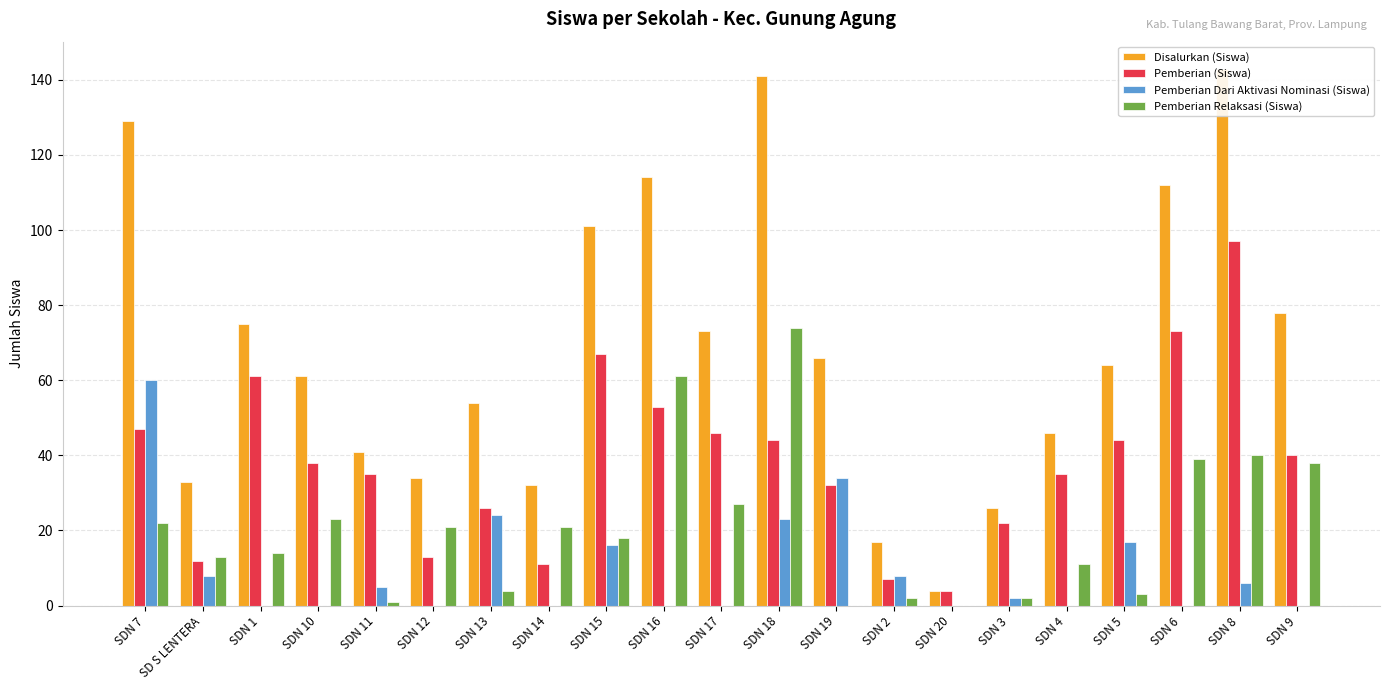

At SDN 1, list the series in order from smallest to largest.

Pemberian Dari Aktivasi Nominasi (Siswa), Pemberian Relaksasi (Siswa), Pemberian (Siswa), Disalurkan (Siswa)